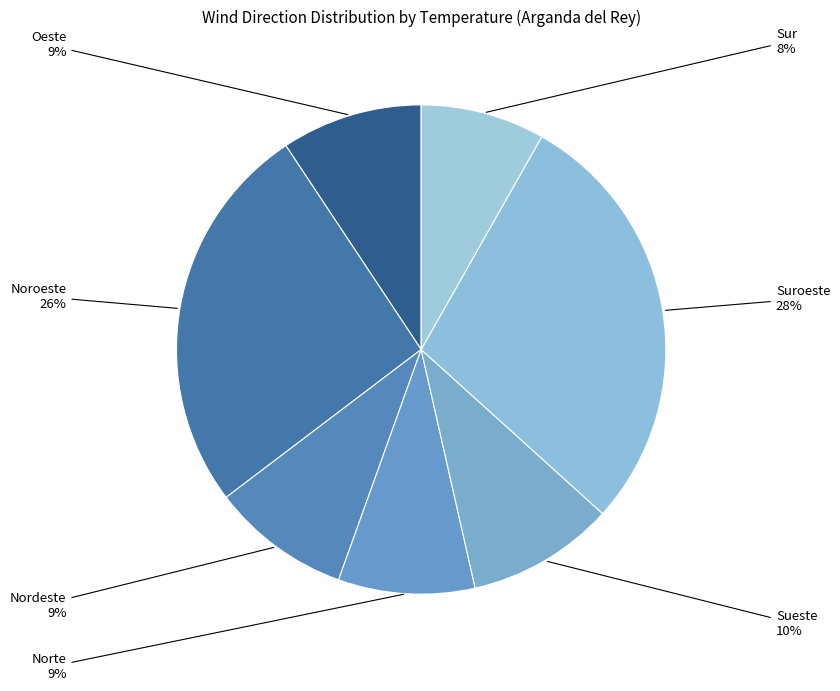

Is it true that Sur is 8% of the pie?

True